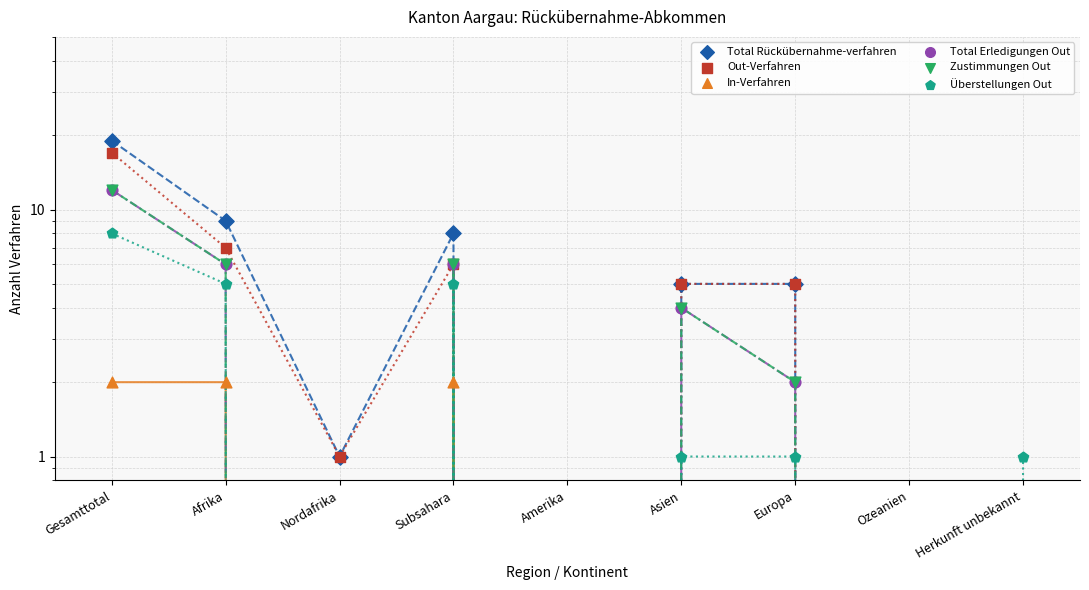

Which series has the largest Y range (max minus min)?

Total Rückübernahme-verfahren